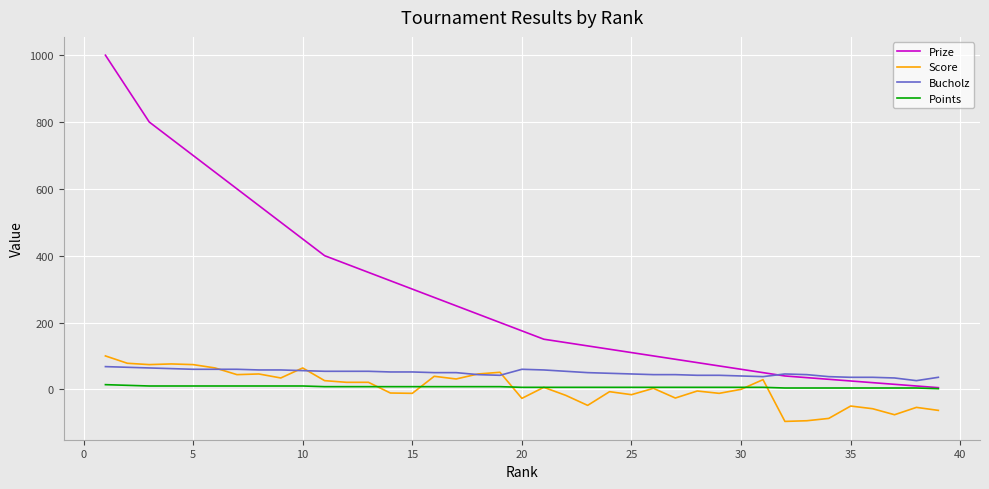

What is the minimum value shown in the chart?

-96